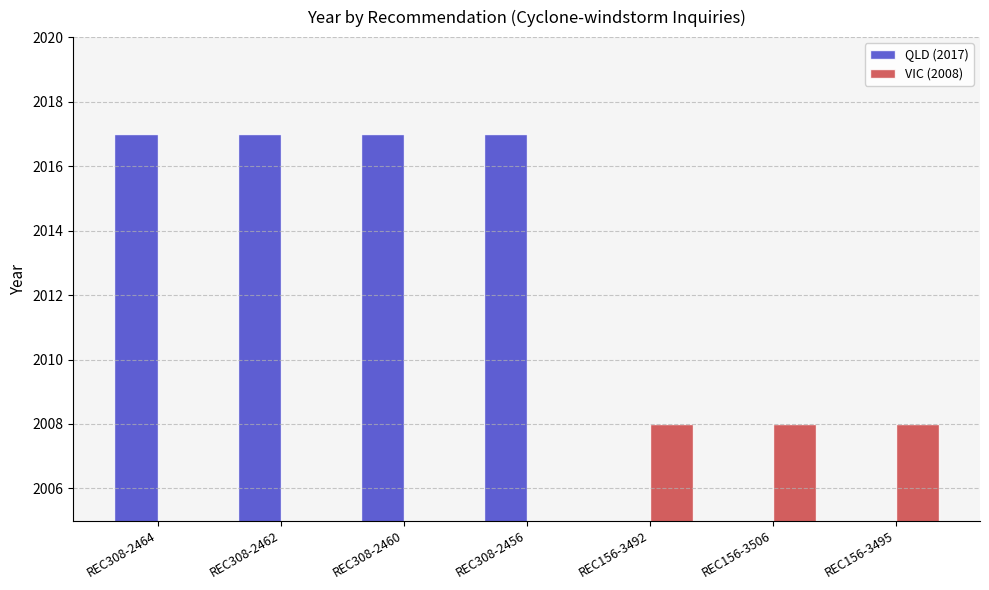

What is the label of the 7th bar from the right?

REC308-2464